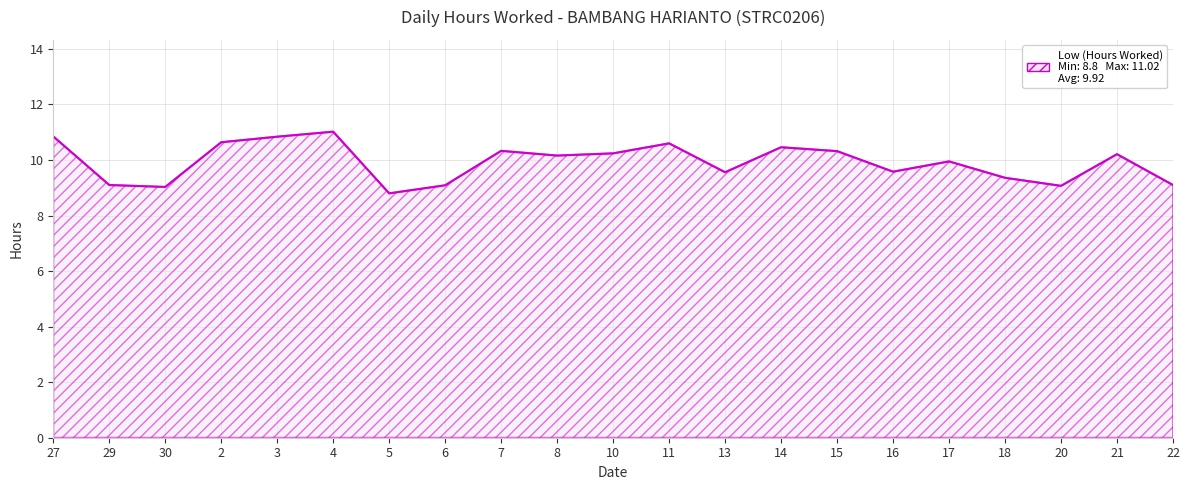

Which label corresponds to the largest value in the chart?

4